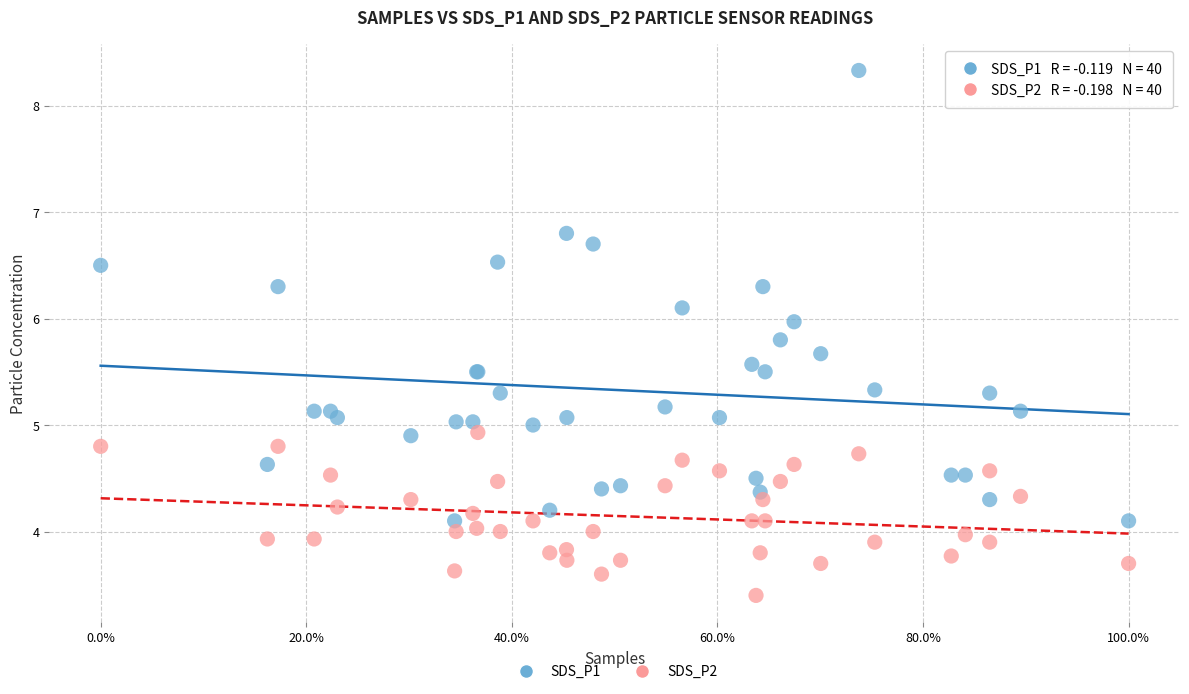

Which series reaches the maximum Y coordinate?

SDS_P1